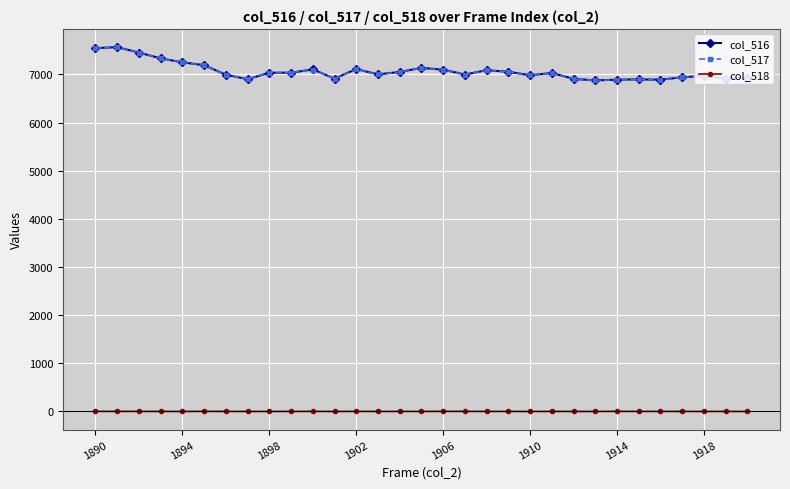

True or false: col_518 and col_516 cross at least once.

False